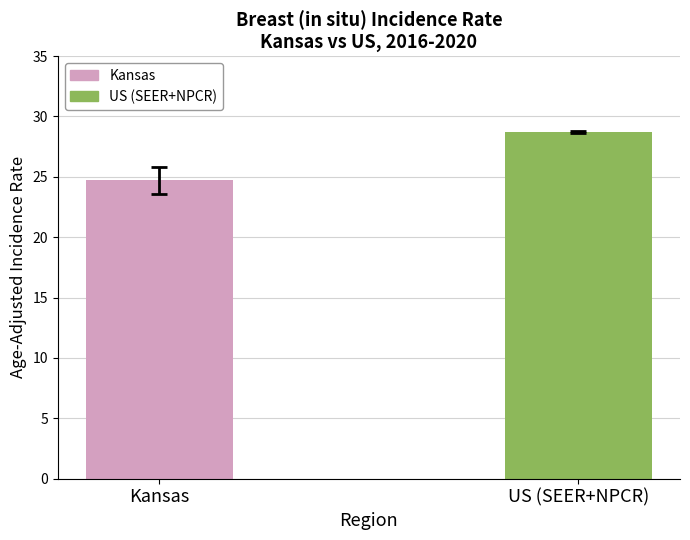

What is the value of the 1st bar from the left?

24.7